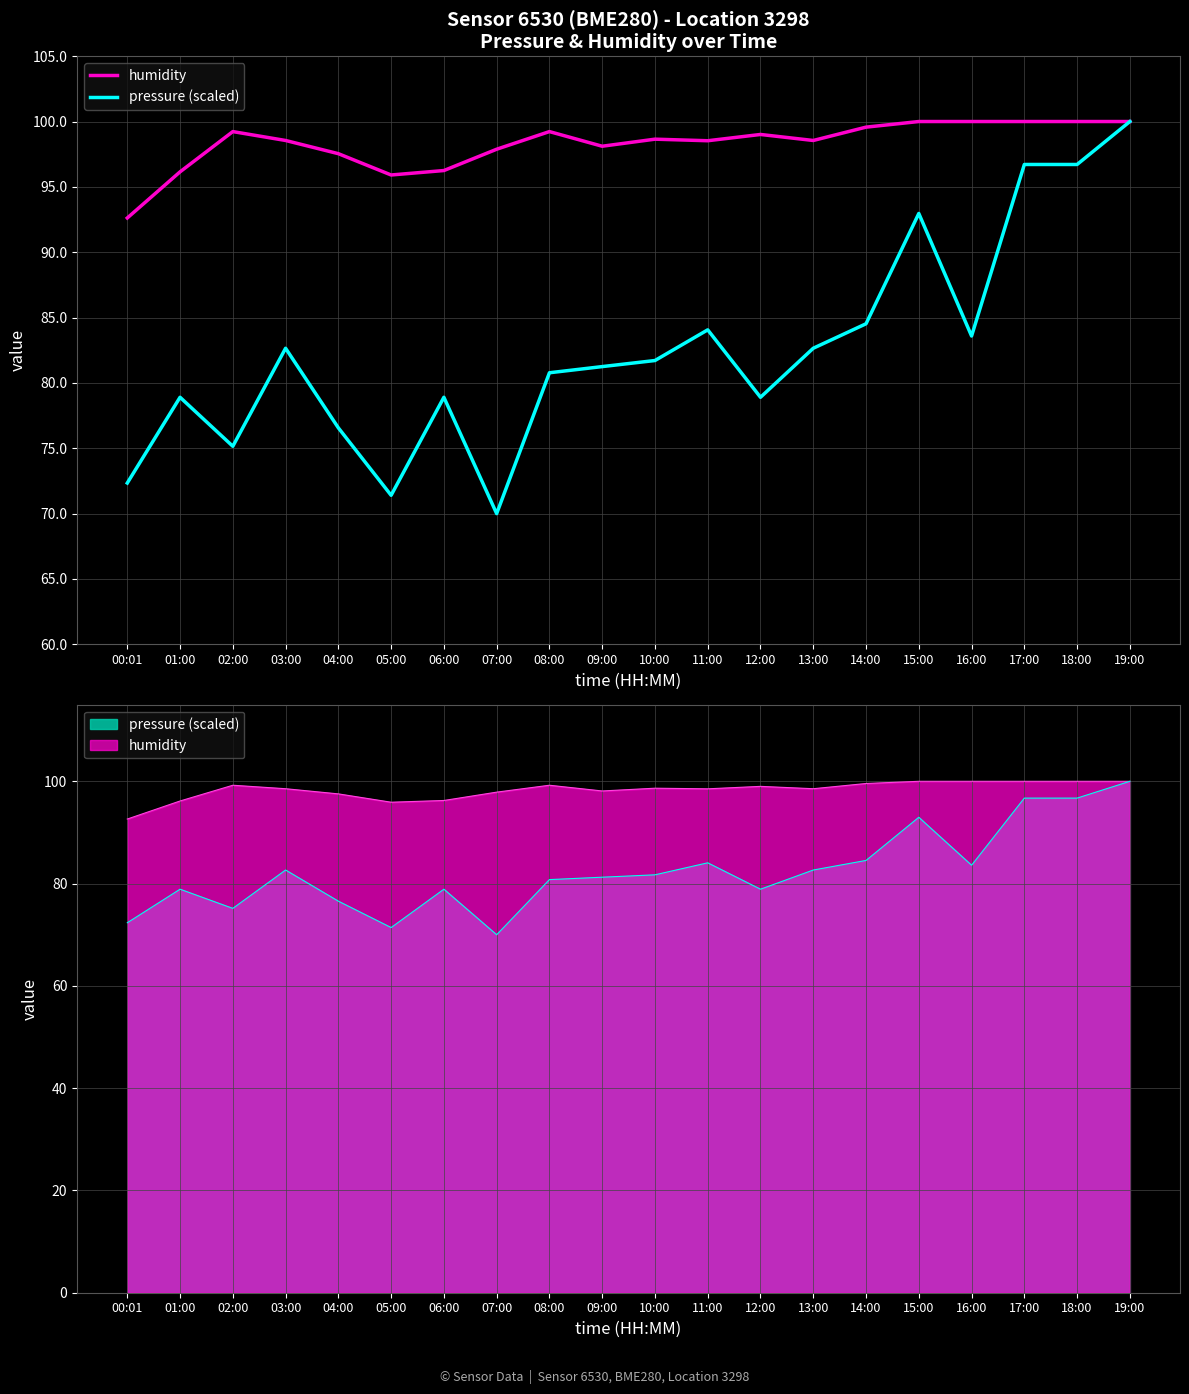

What is the difference between the pressure (scaled) values at 13:00 and 14:00?

1.9